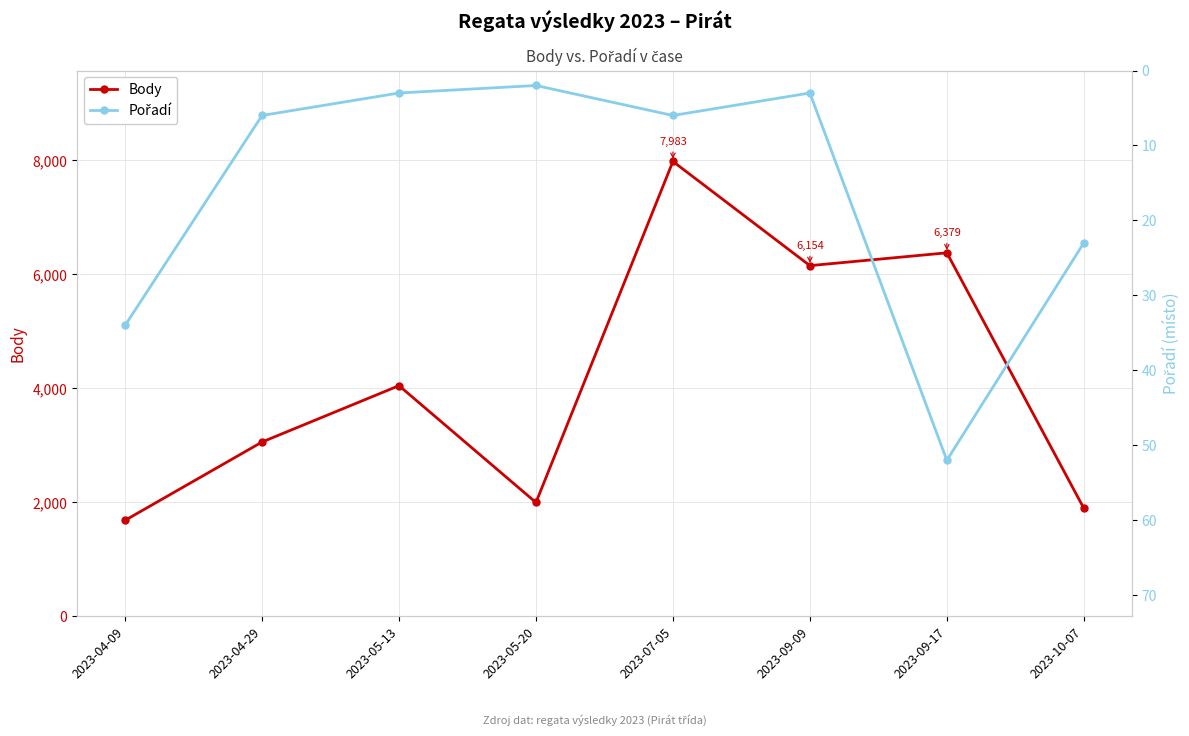

At how many categories does at least one series exceed 5200?

3